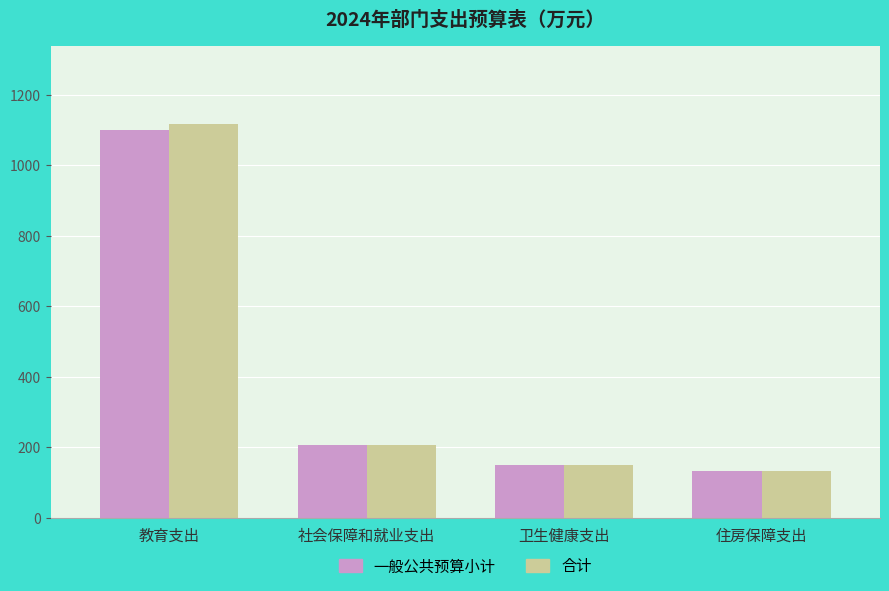

Count the number of data series in this chart.

2